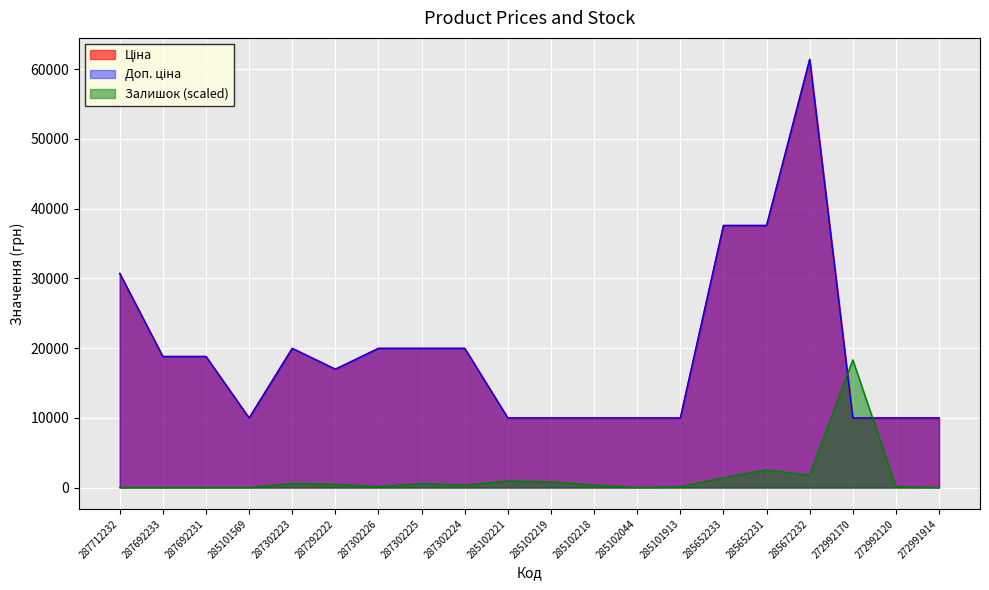

Reading right to left, list all the values displayed in this chart.

Ціна: 9975.0	9975.0	9975.0	61434.3	37593.6	37593.6	9975.0	9975.0	9975.0	9975.0	9975.0	19964.2	19964.2	19964.2	16976.3	19964.2	9975.0	18796.8	18796.8	30717.1
Доп. ціна: 9975.0	9975.0	9975.0	61434.3	37593.6	37593.6	9975.0	9975.0	9975.0	9975.0	9975.0	19964.2	19964.2	19964.2	16976.3	19964.2	9975.0	18796.8	18796.8	30717.1
Залишок: 0.0	115.9	18314.4	1738.7	2550.1	1391.0	115.9	0.0	347.7	811.4	927.3	347.7	579.6	115.9	463.7	579.6	0.0	0.0	0.0	0.0